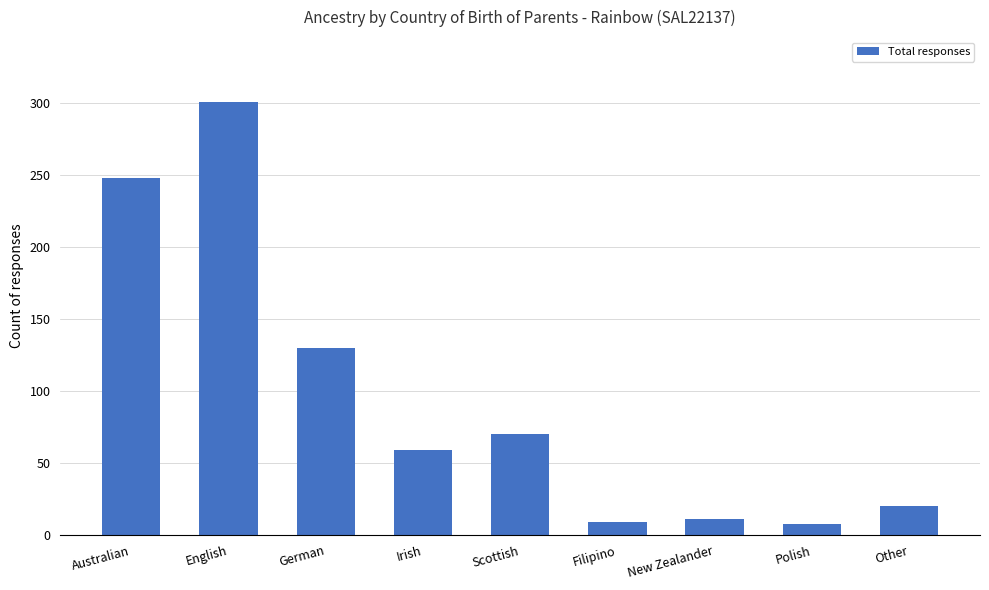

At which label is the value closest to 154?

German